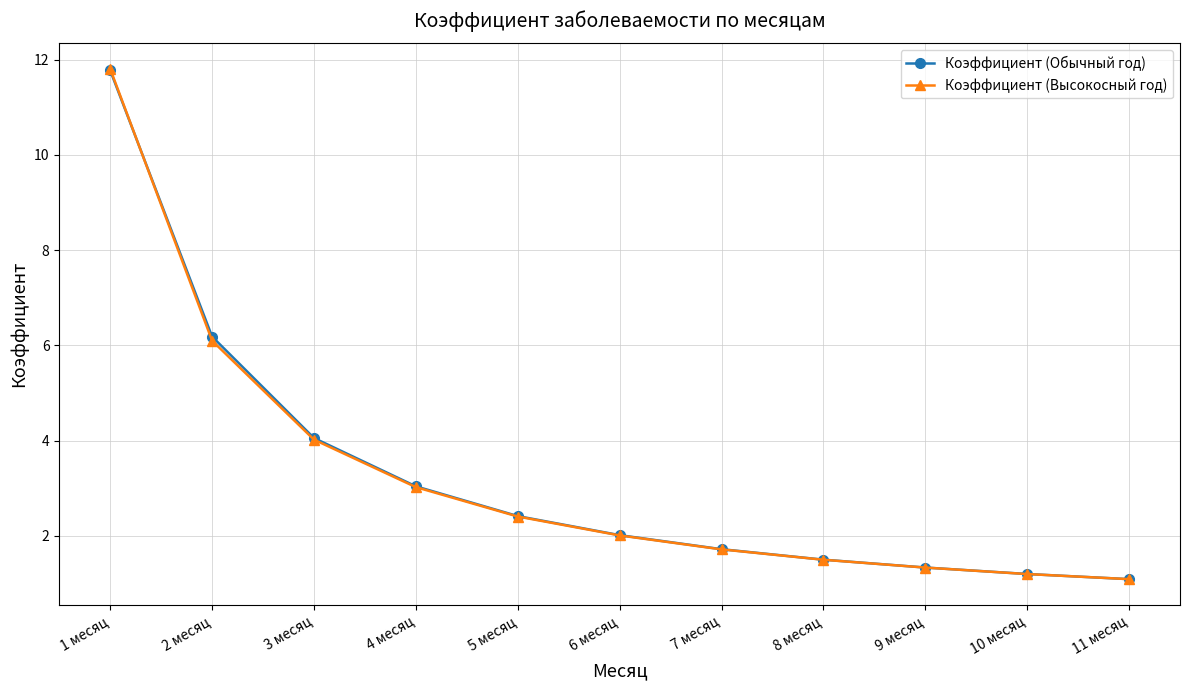

Is the value of Коэффициент (Высокосный год) at 2 месяц greater than the value of Коэффициент (Обычный год) at 4 месяц?

Yes